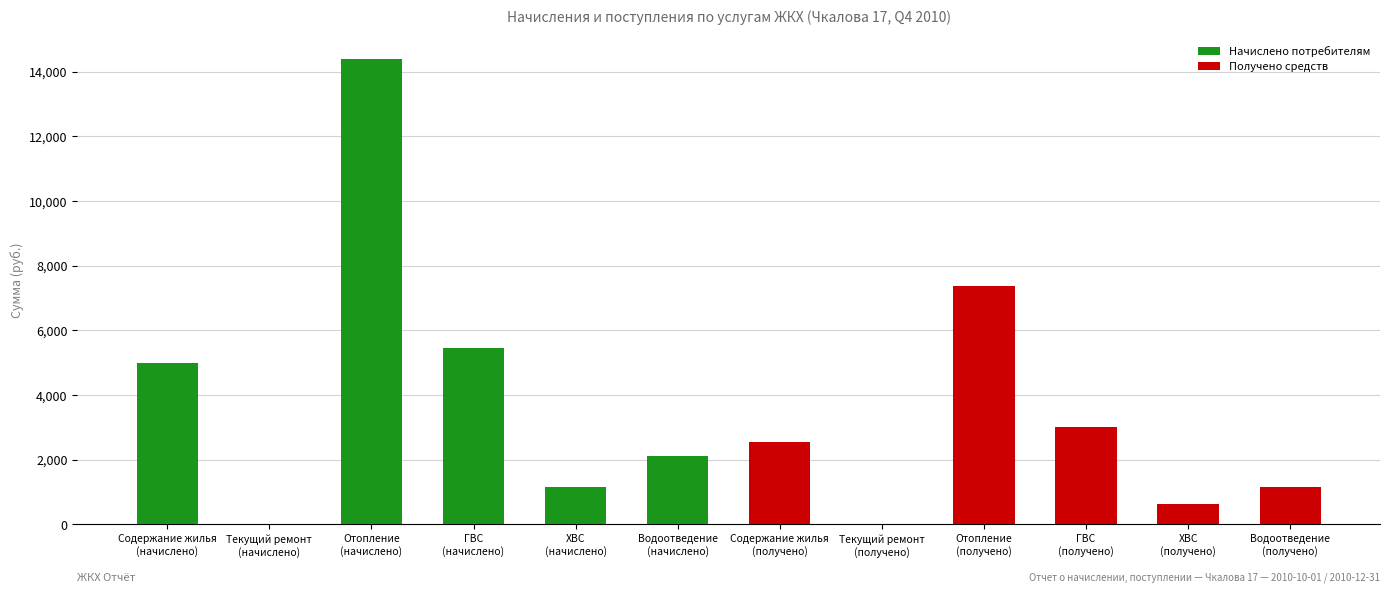

Which category has the highest value across all series?

Отопление
(начислено)